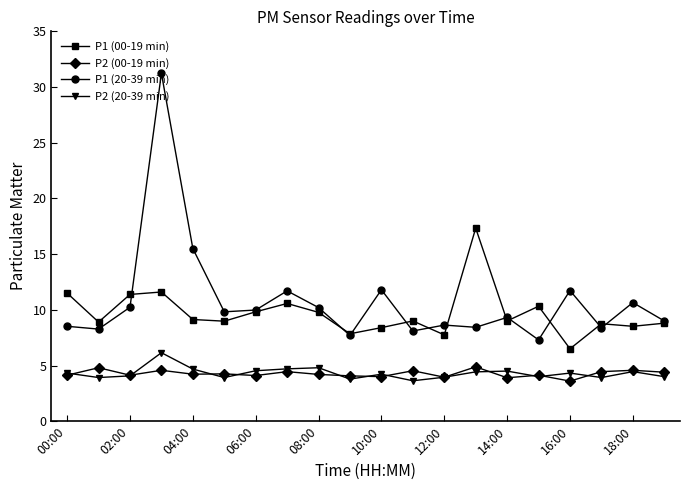

True or false: P2 (20-39 min) has more than 0 interior local peaks.

True